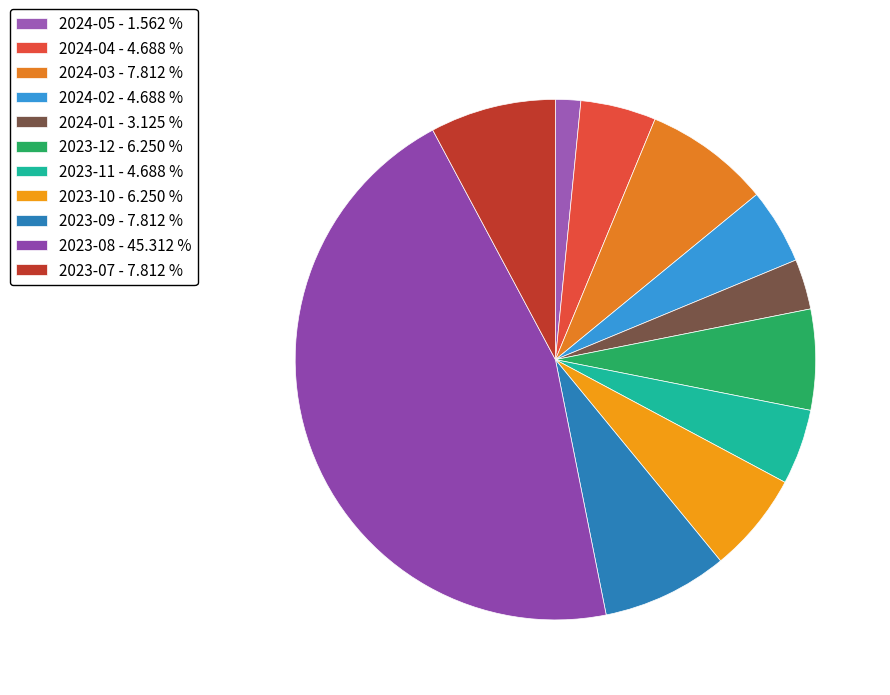

Count the number of slices in the pie.

11